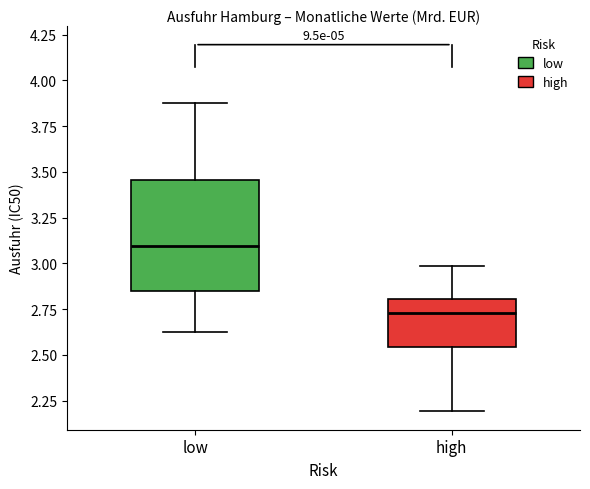

Reading left to right, transcribe this box plot: for each box, give where its median line is, the range the box spans, and where its two whiskers end, as read against the y-axis. The values are not printed on the chart, so give them approximately, as read against the axis.

low: median 3.10, box 2.85 to 3.45, whiskers 2.65 to 3.90
high: median 2.75, box 2.55 to 2.80, whiskers 2.20 to 3.00